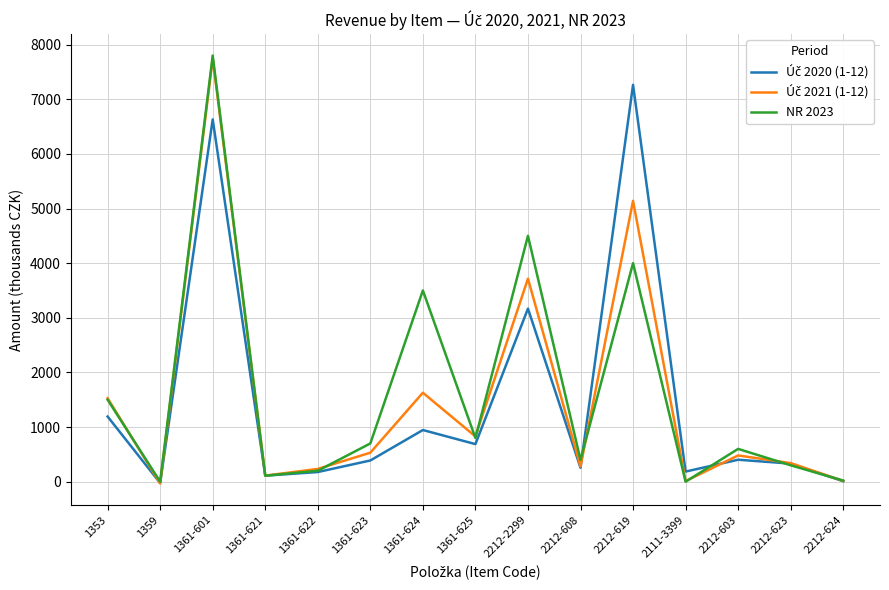

Is it true that NR 2023 equals 0.0 at 1359?

True